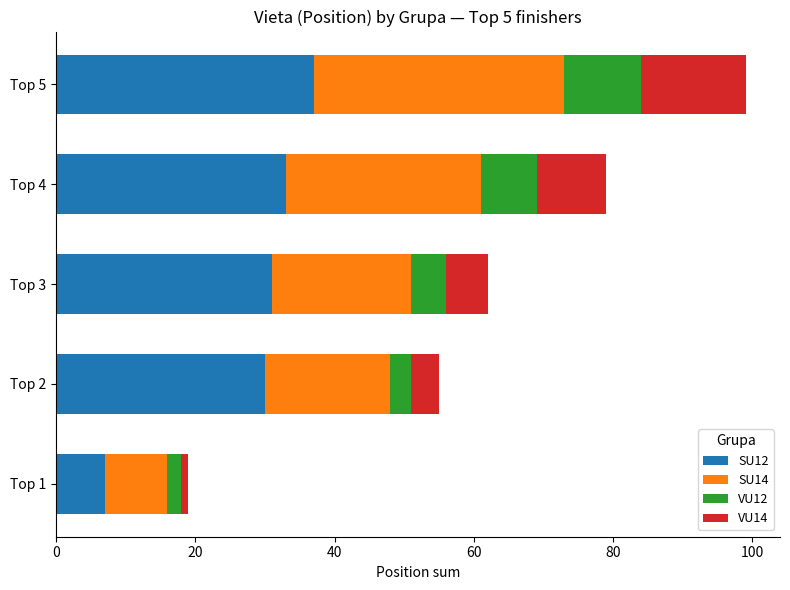

The SU12 series shows 33 at Top 4. True or false?

True